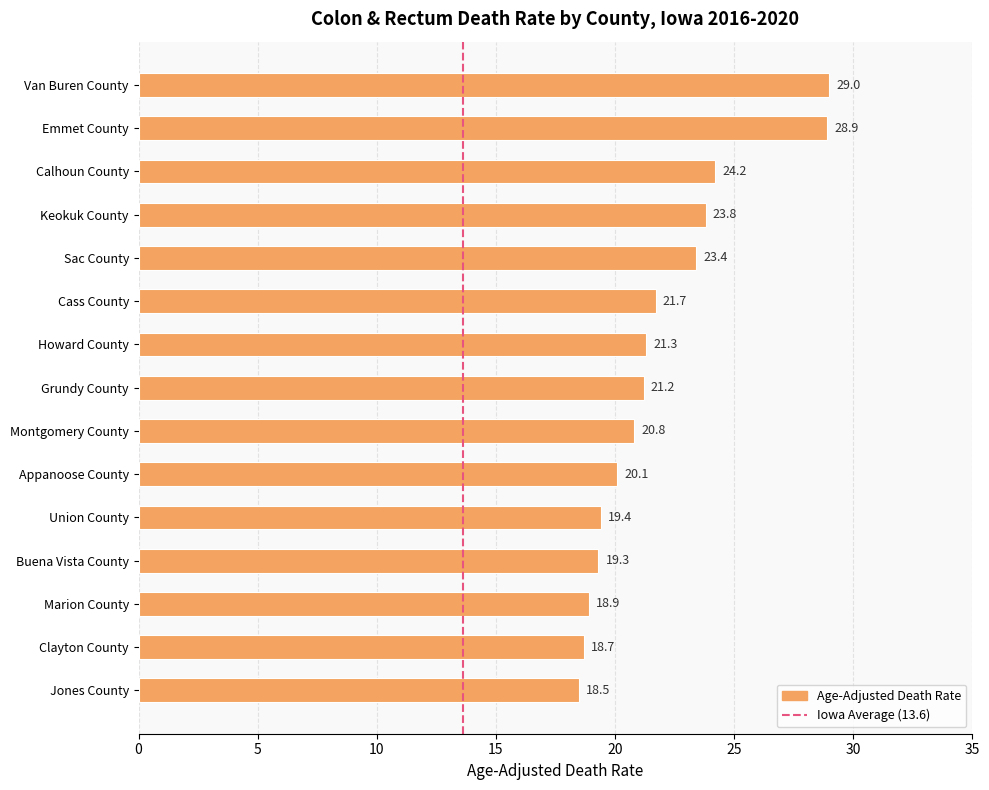

Are the bars grouped side by side (vs. stacked)?

No